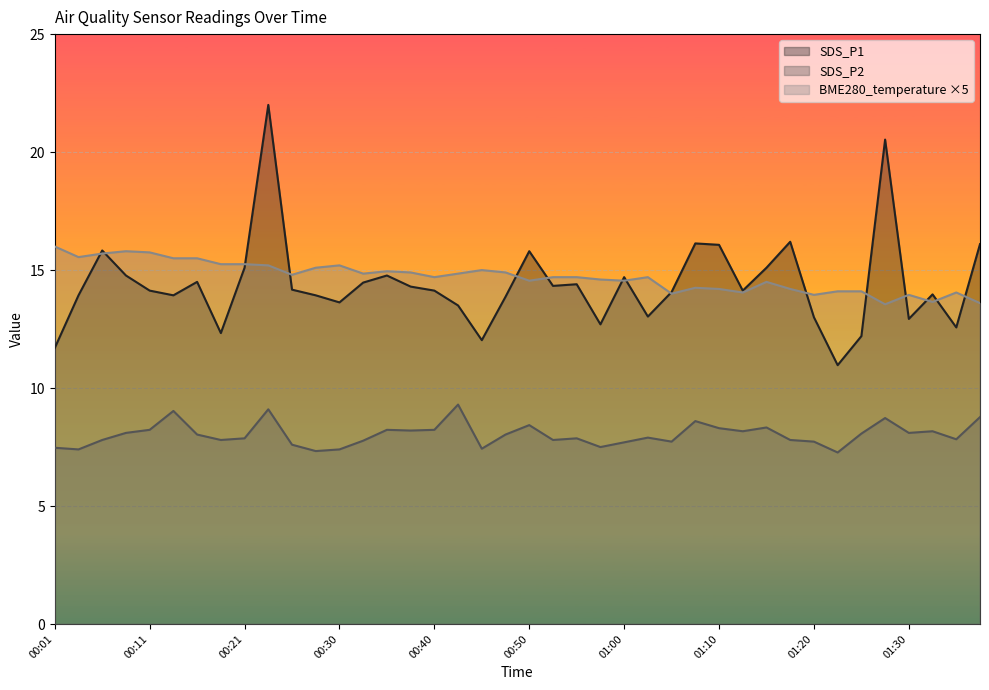

Reading left to right, what are all the values shown in this chart?

SDS_P1: 11.7	13.9	15.8	14.8	14.1	13.9	14.5	12.3	15.1	22.0	14.2	13.9	13.6	14.5	14.8	14.3	14.1	13.5	12.0	13.9	15.8	14.3	14.4	12.7	14.7	13.0	14.1	16.1	16.1	14.1	15.1	16.2	13.0	11.0	12.2	20.5	12.9	14.0	12.6	16.1
SDS_P2: 7.5	7.4	7.8	8.1	8.2	9.0	8.0	7.8	7.9	9.1	7.6	7.3	7.4	7.8	8.2	8.2	8.2	9.3	7.4	8.0	8.4	7.8	7.9	7.5	7.7	7.9	7.7	8.6	8.3	8.2	8.3	7.8	7.7	7.3	8.1	8.7	8.1	8.2	7.8	8.8
BME280_temperature: 16.0	15.5	15.7	15.8	15.8	15.5	15.5	15.2	15.2	15.2	14.8	15.1	15.2	14.9	15.0	14.9	14.7	14.9	15.0	14.9	14.6	14.7	14.7	14.6	14.6	14.7	14.0	14.2	14.2	14.1	14.5	14.2	13.9	14.1	14.1	13.6	13.9	13.7	14.1	13.6